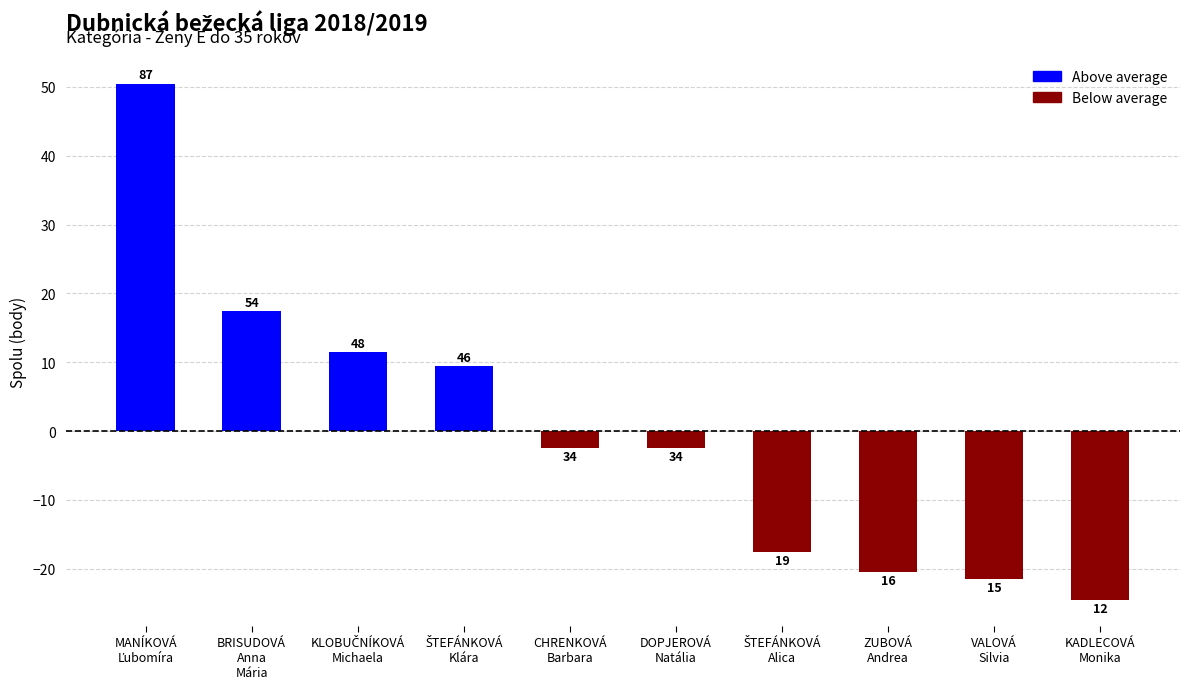

Which label corresponds to the largest value in the chart?

MANÍKOVÁ
Ľubomíra